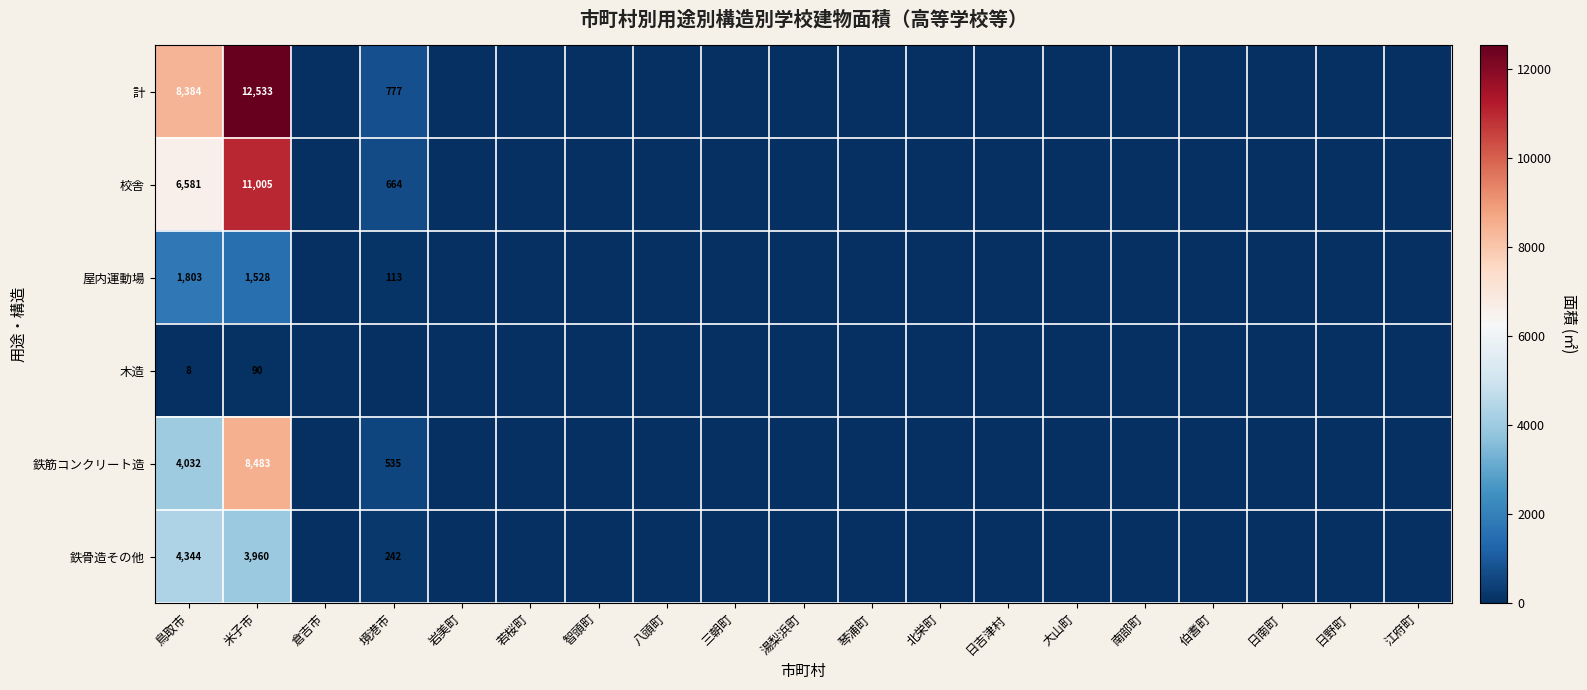

At which category does the chart reach its peak across all series?

米子市